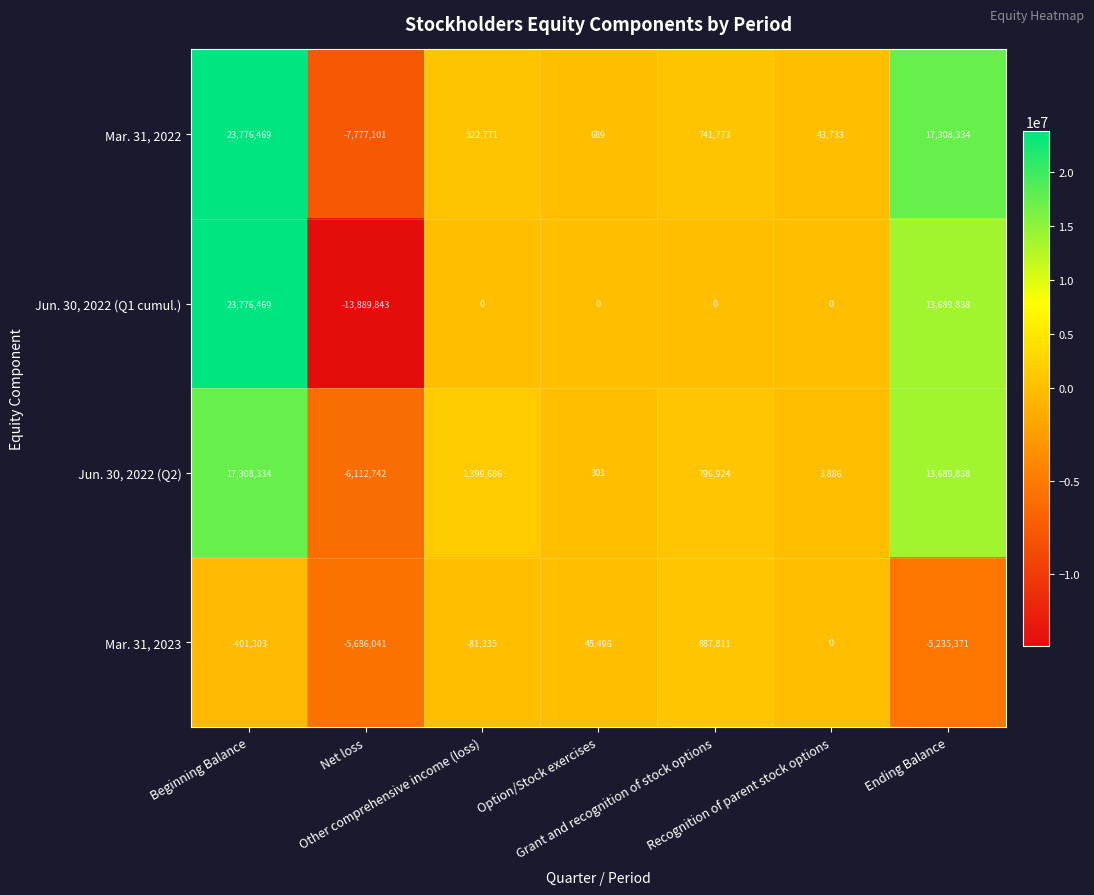

Count the Jun. 30, 2022 (Q1 cumul.) values in the range 0 to 13689838.

5